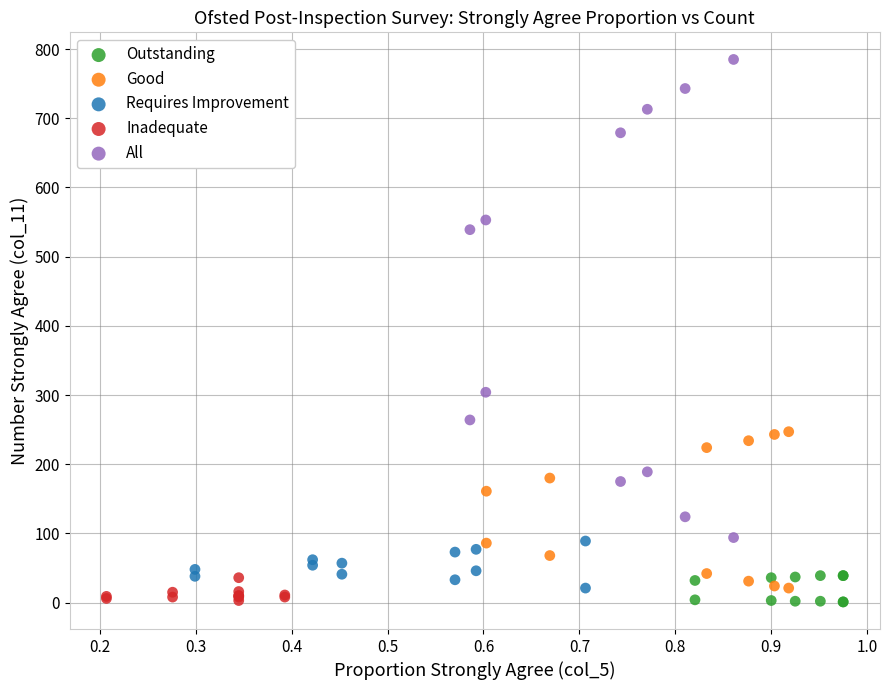

Which series has the largest Y range (max minus min)?

All